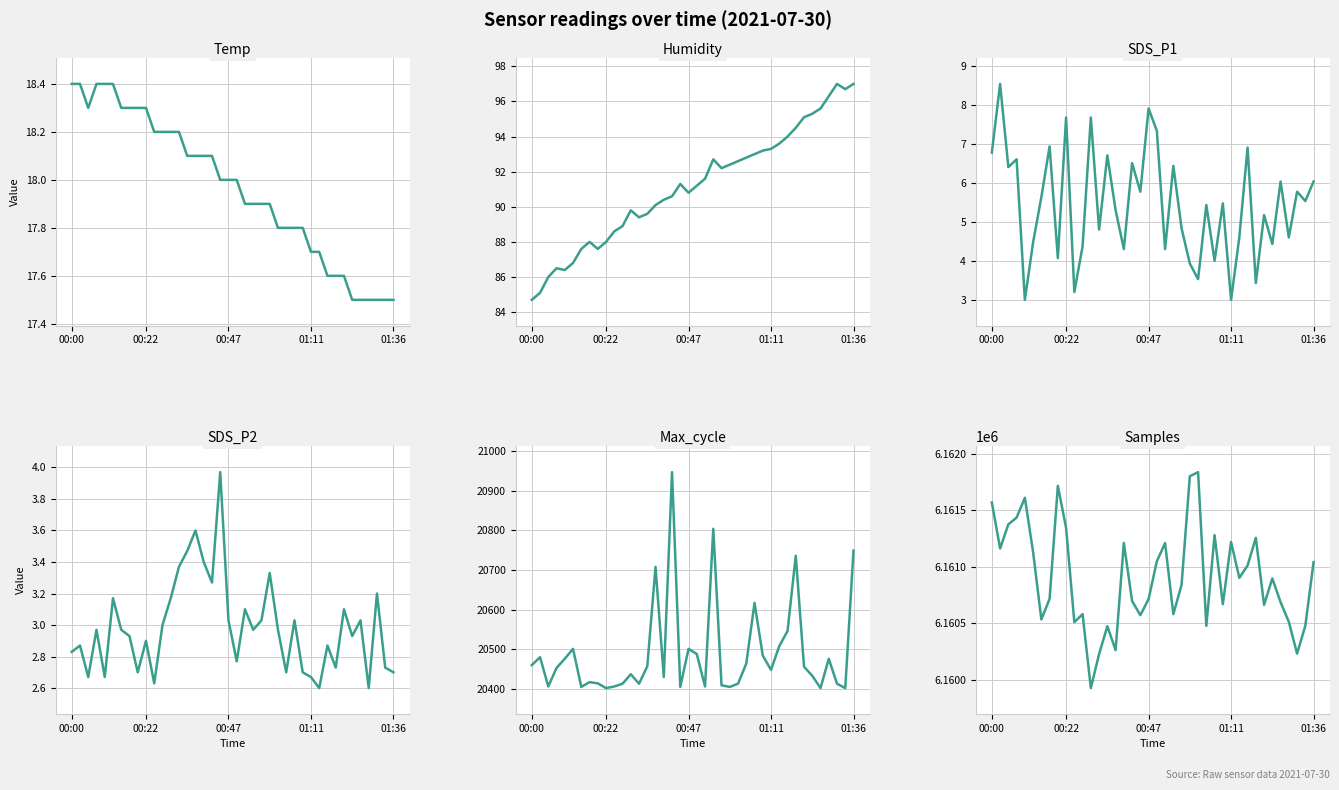

What are all the series names shown in the legend?

Temp, Humidity, SDS_P1, SDS_P2, Max_cycle, Samples